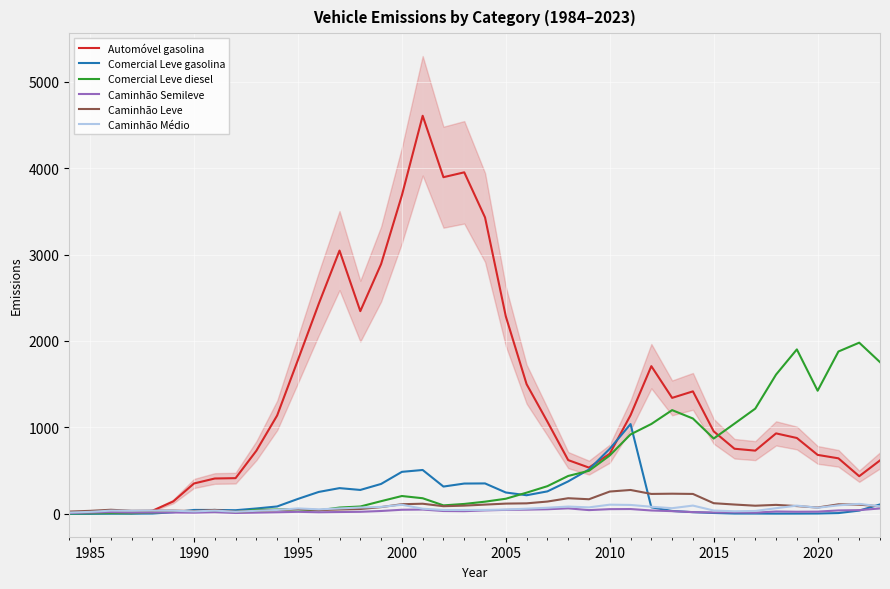

At which label does Comercial Leve diesel first exceed 181?

2000